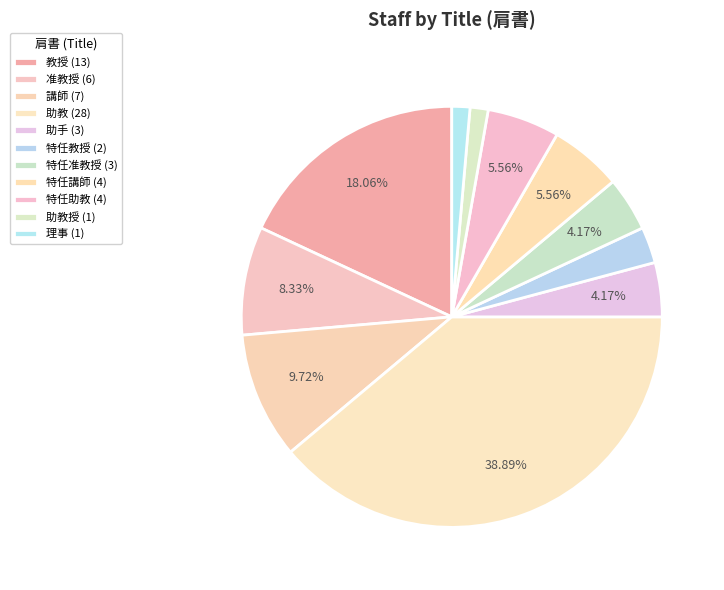

How many segments does this pie chart have?

11